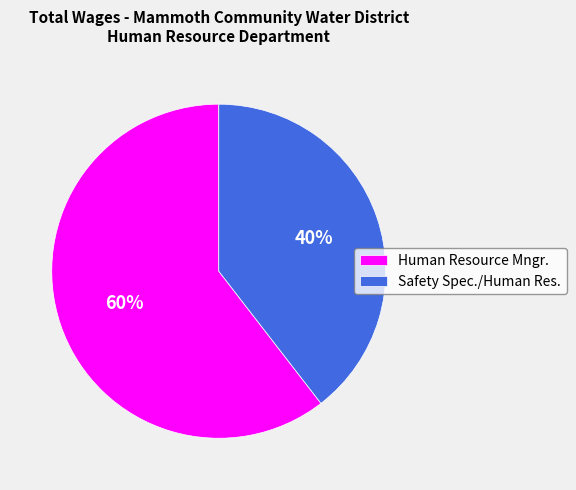

Does Safety Spec./Human Res. represent more than half of the total?

No